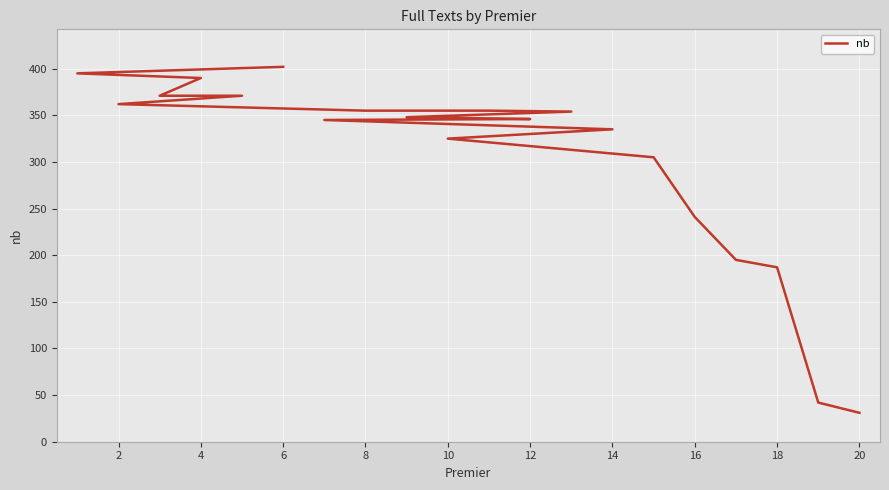

Count the number of categories in the chart.

20